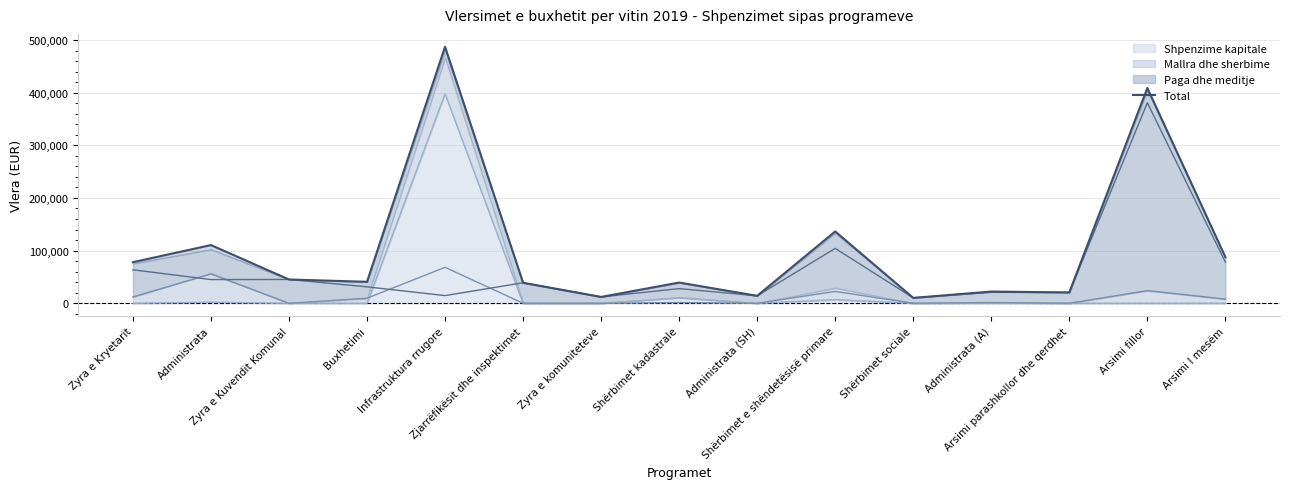

What is the value of the 11th point from the left?

10262